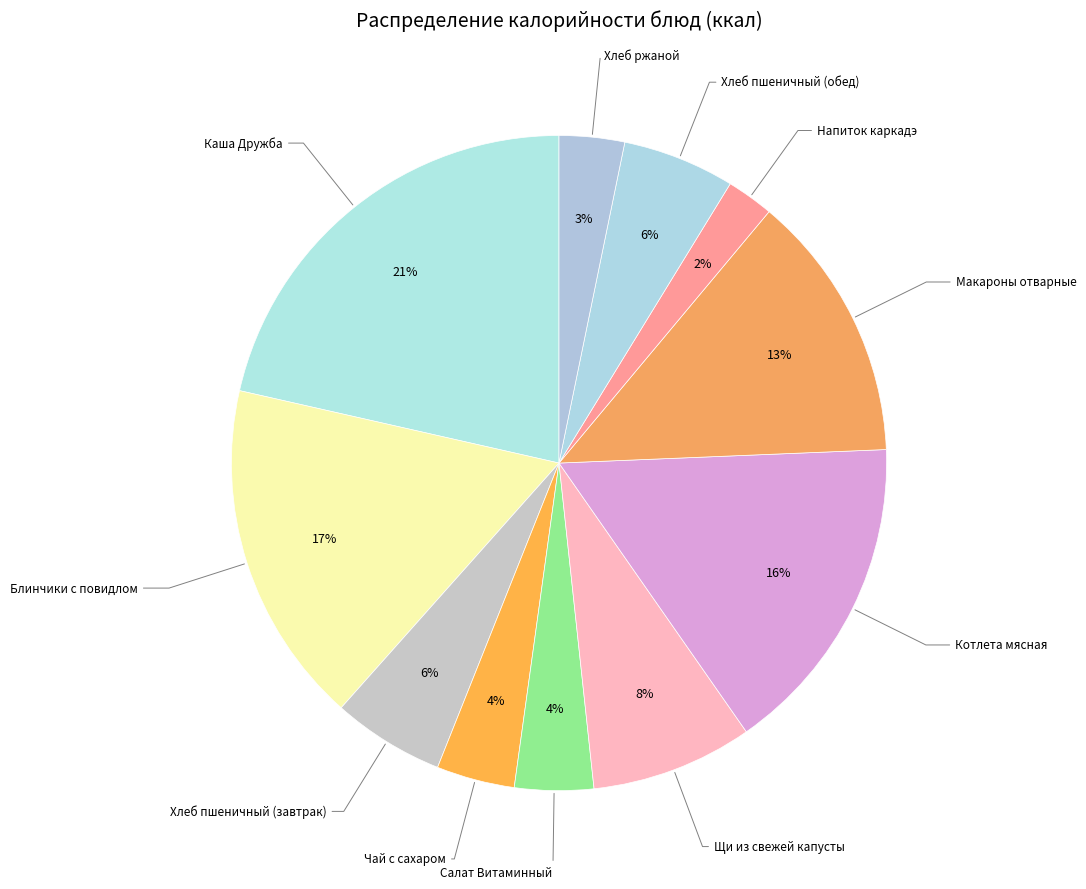

How many slices are in this pie chart?

11